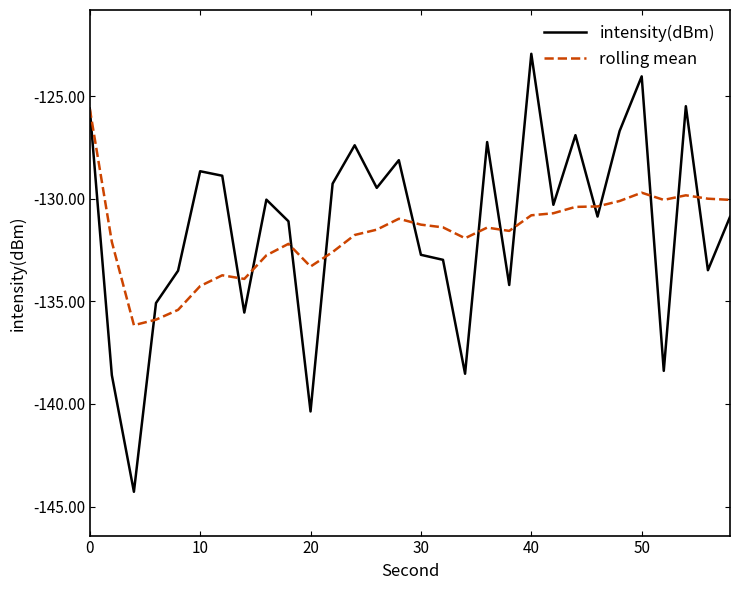

True or false: intensity(dBm) has more than 1 points higher than both neighbors.

True